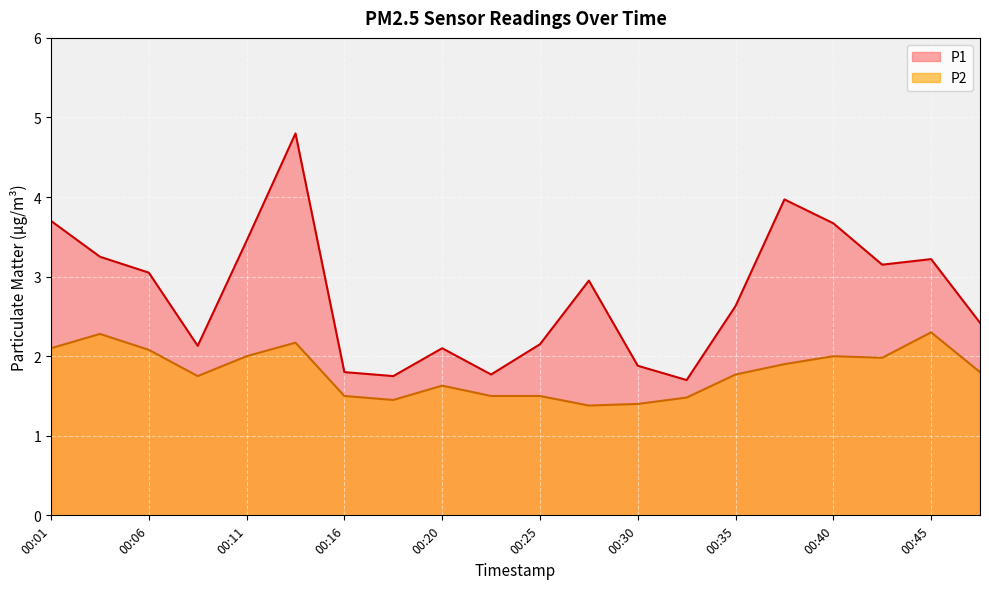

How many series are shown in this chart?

2